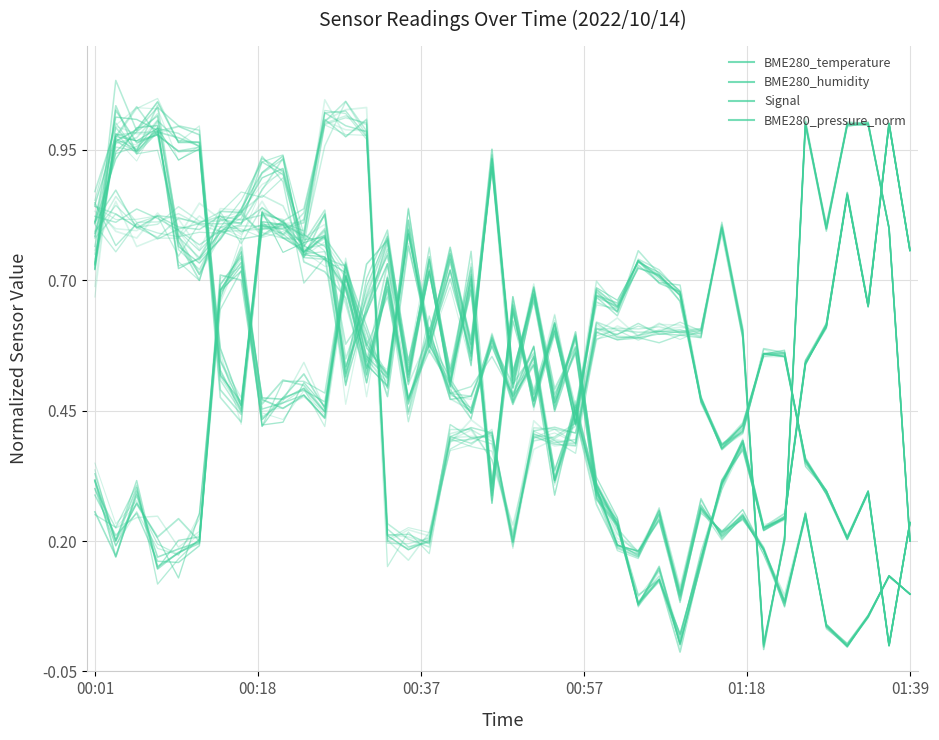

True or false: Signal and BME280_humidity cross at least once.

True